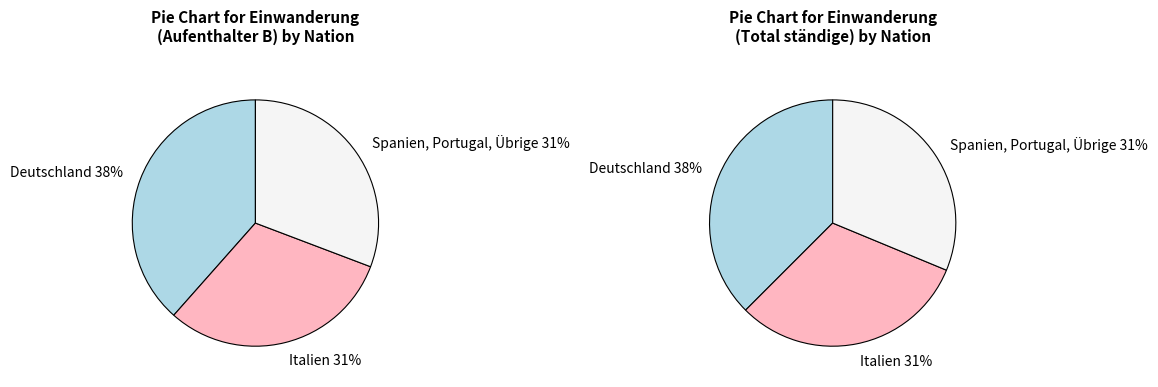

To the nearest percent, what is the combined percentage of Frankreich and Spanien?

31%